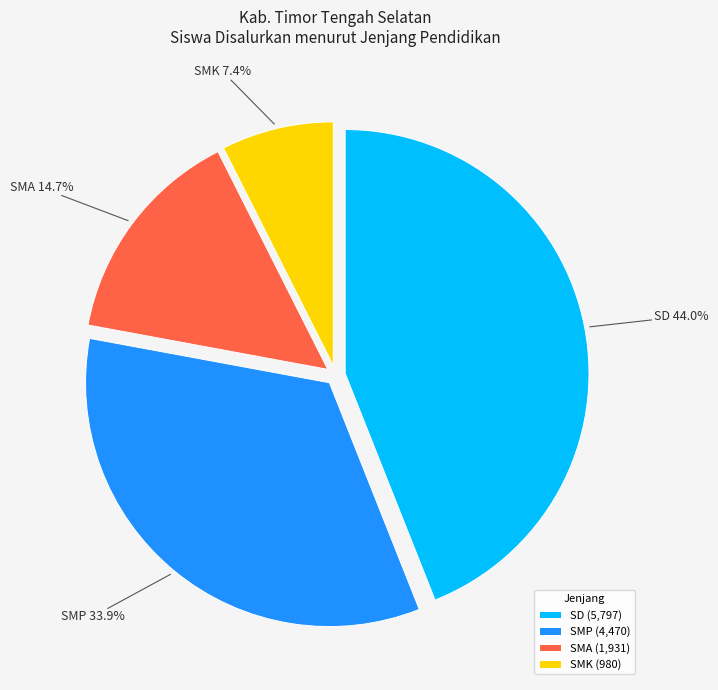

Combined, do SD and SMA account for over 50%?

Yes